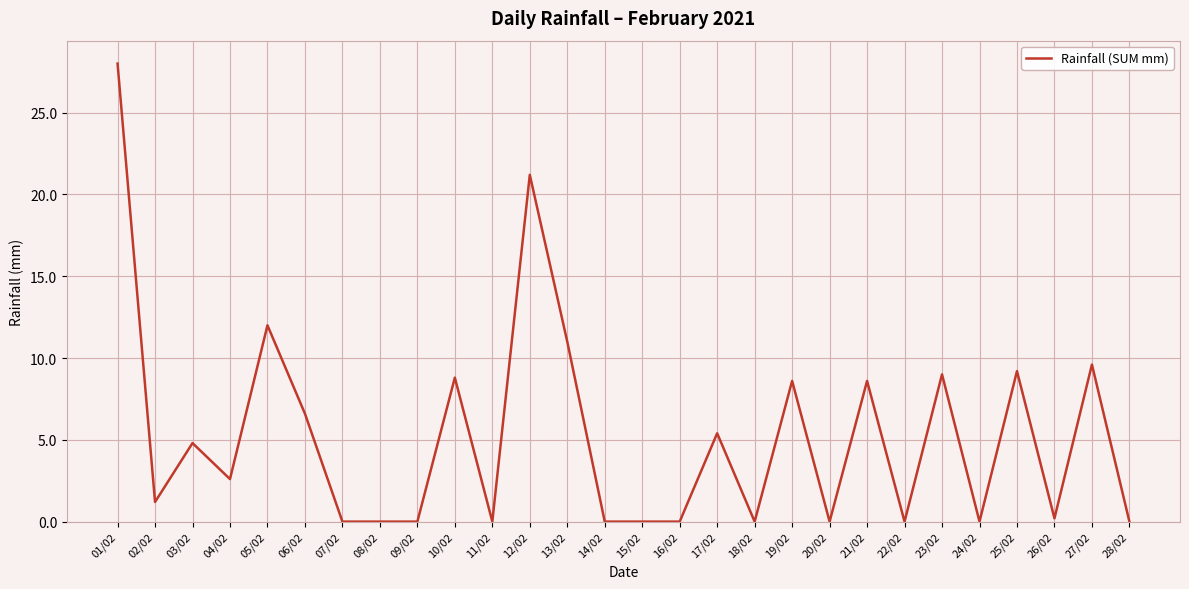

Reading left to right, list all the values displayed in this chart.

01/02=28.0	02/02=1.2	03/02=4.8	04/02=2.6	05/02=12.0	06/02=6.6	07/02=0.0	08/02=0.0	09/02=0.0	10/02=8.8	11/02=0.0	12/02=21.2	13/02=11.0	14/02=0.0	15/02=0.0	16/02=0.0	17/02=5.4	18/02=0.0	19/02=8.6	20/02=0.0	21/02=8.6	22/02=0.0	23/02=9.0	24/02=0.0	25/02=9.2	26/02=0.2	27/02=9.6	28/02=0.0